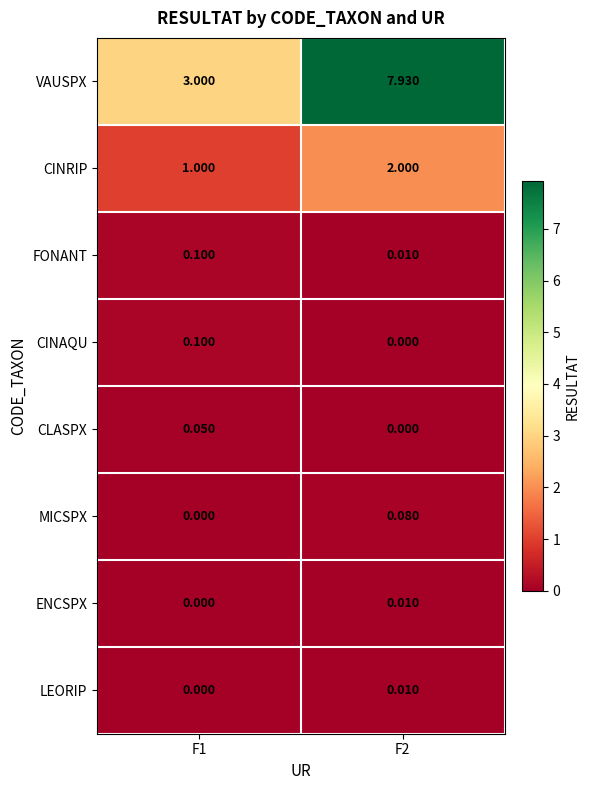

Which series changed the most between F1 and F2?

VAUSPX